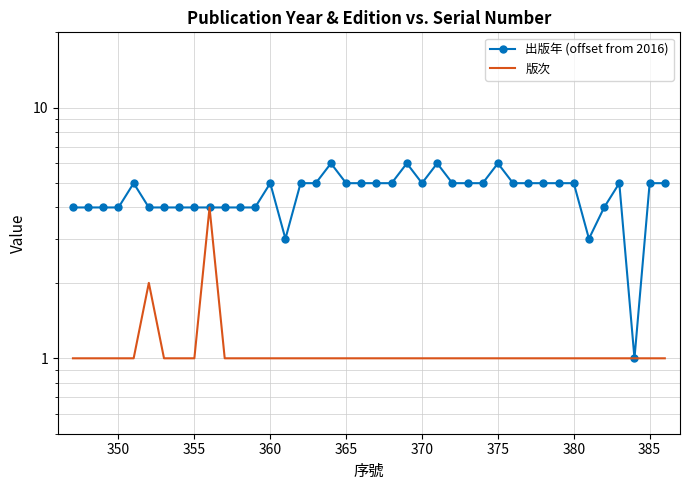

The 版次 series shows 2 at 36. True or false?

False